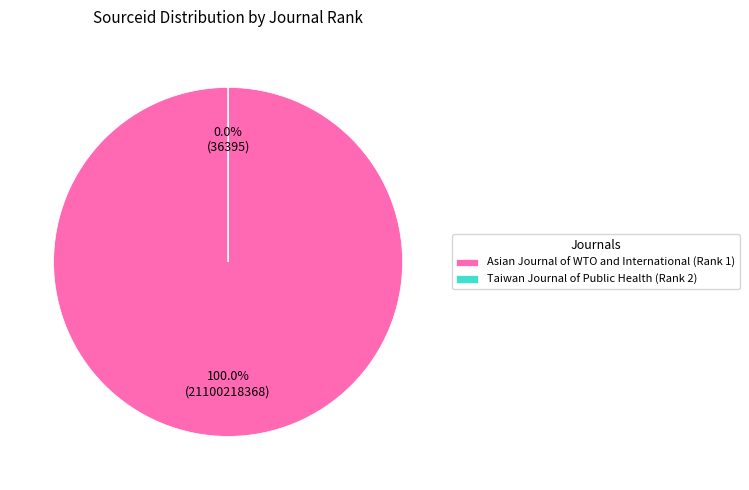

What percentage do Taiwan Journal of Public Health (Rank 2) and Asian Journal of WTO and International (Rank 1) together represent?

100.0%